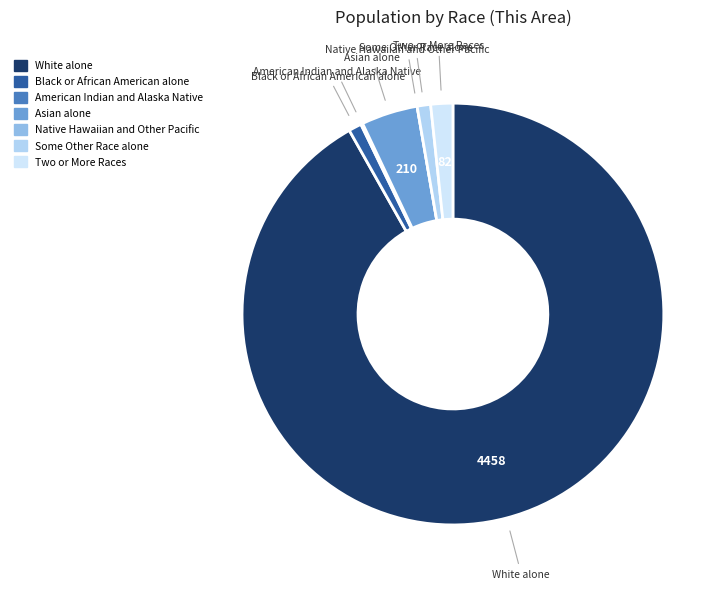

The Black or African American alone slice represents 12% of the pie. True or false?

False